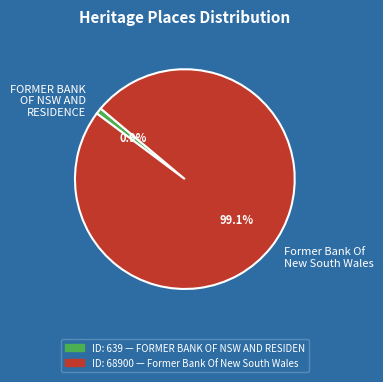

What percentage is the Former Bank Of New South Wales slice, to the nearest percent?

99%